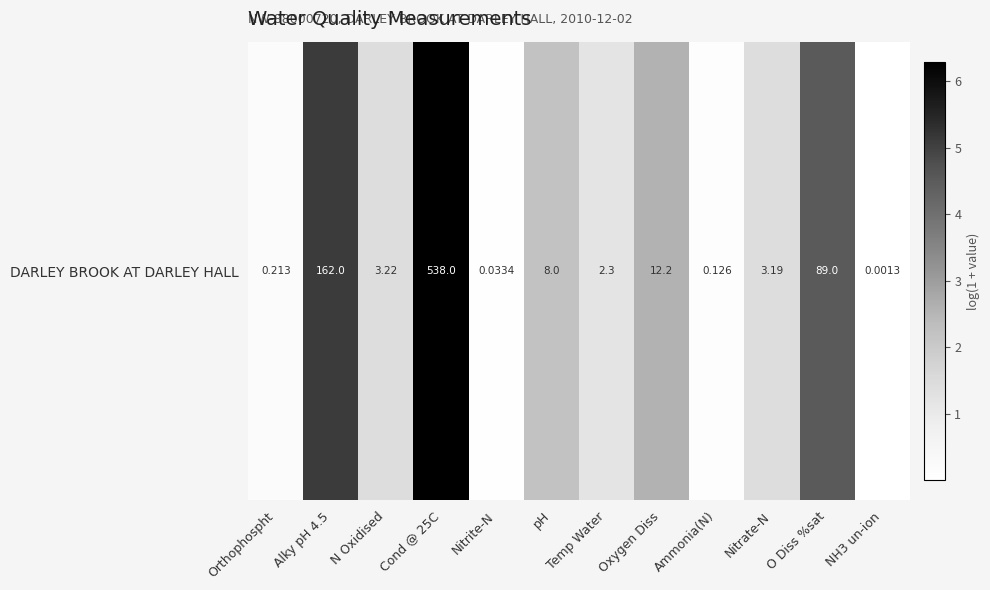

What is the sum of the values at NH3 un-ion and Nitrate-N?

1.4